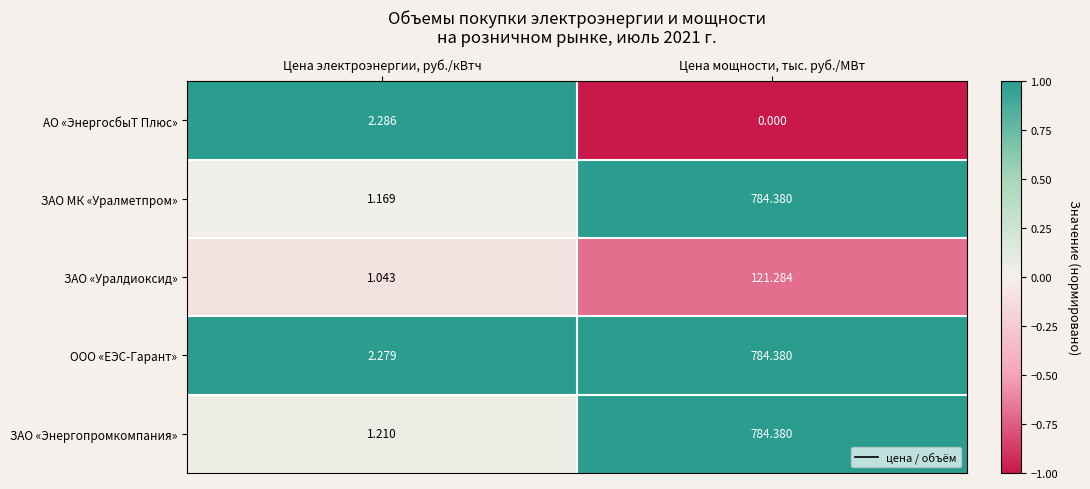

Which series has the largest range (max minus min)?

ЗАО МК «Уралметпром»